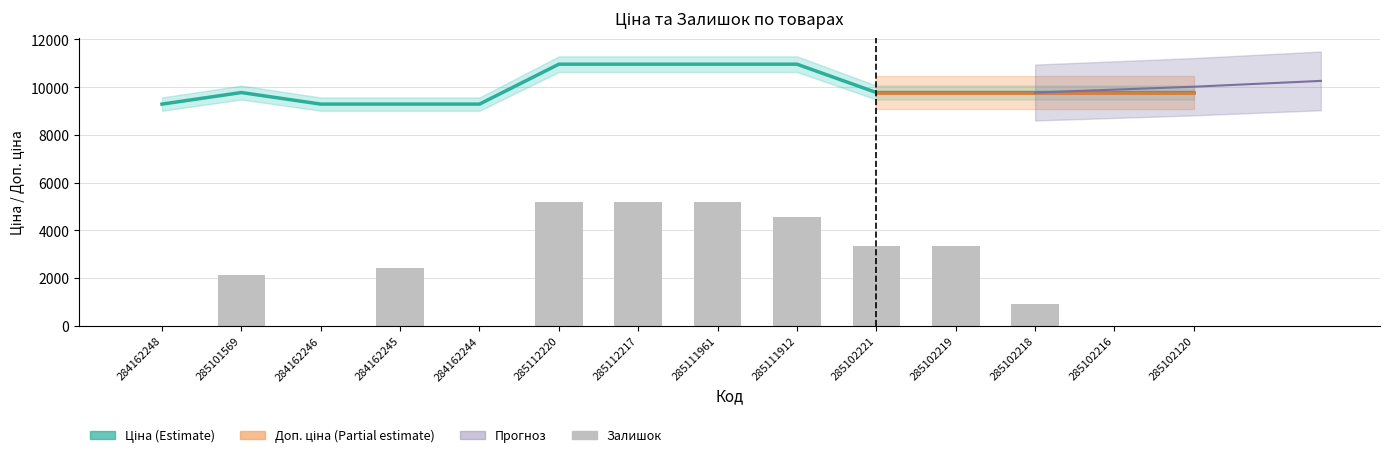

Rank the categories by Залишок value from lowest to highest.

284162248, 284162246, 284162244, 285102216, 285102120, 285102218, 285101569, 284162245, 285102221, 285102219, 285111912, 285112220, 285112217, 285111961